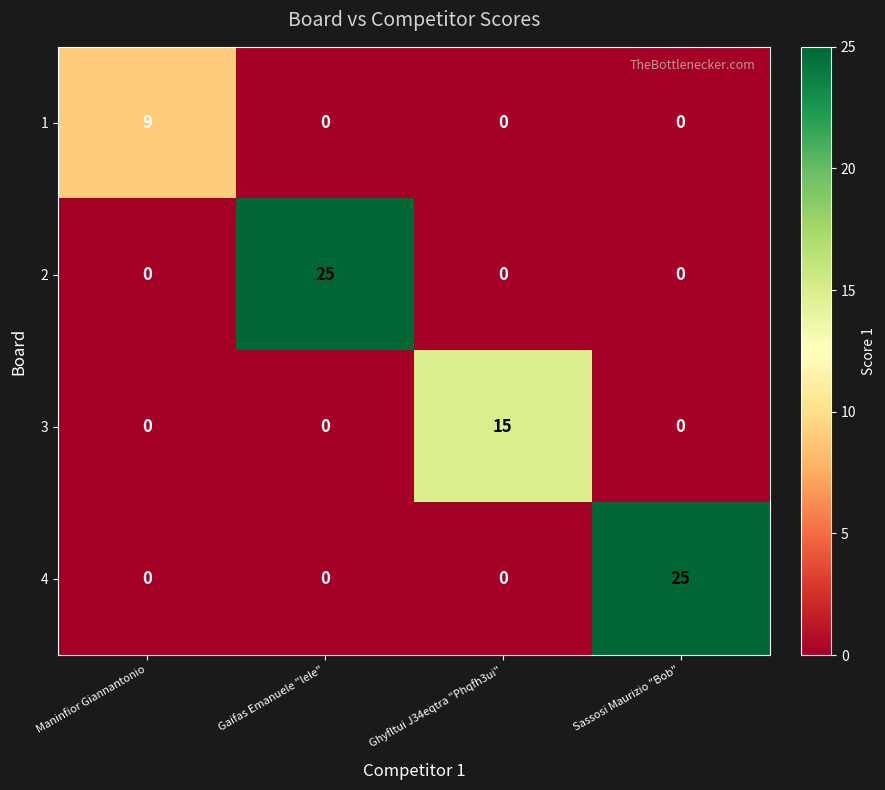

Count the 2 values in the range 0 to 25.

4